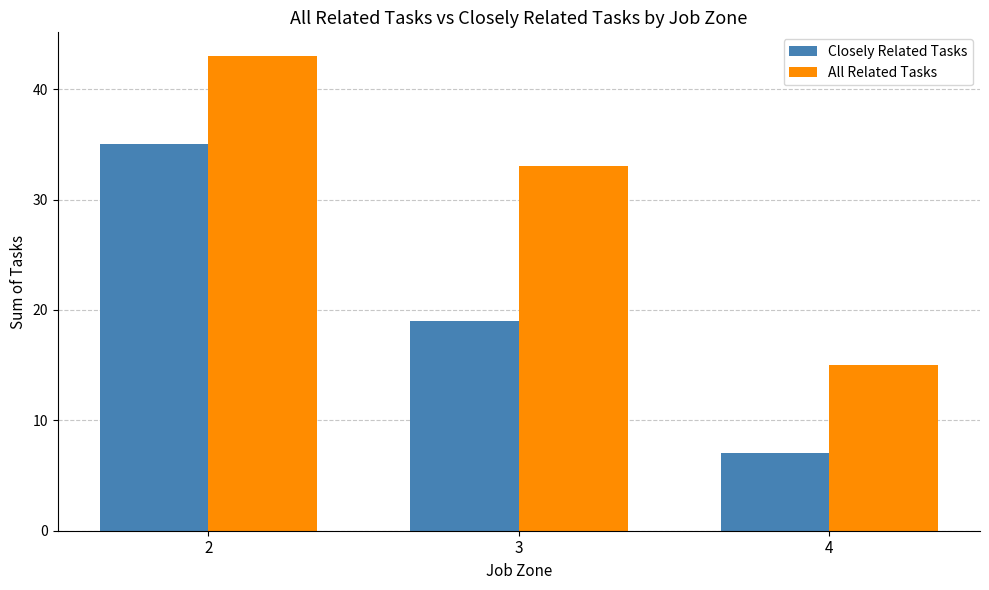

True or false: Closely Related Tasks has a value of 35 at 2.

True